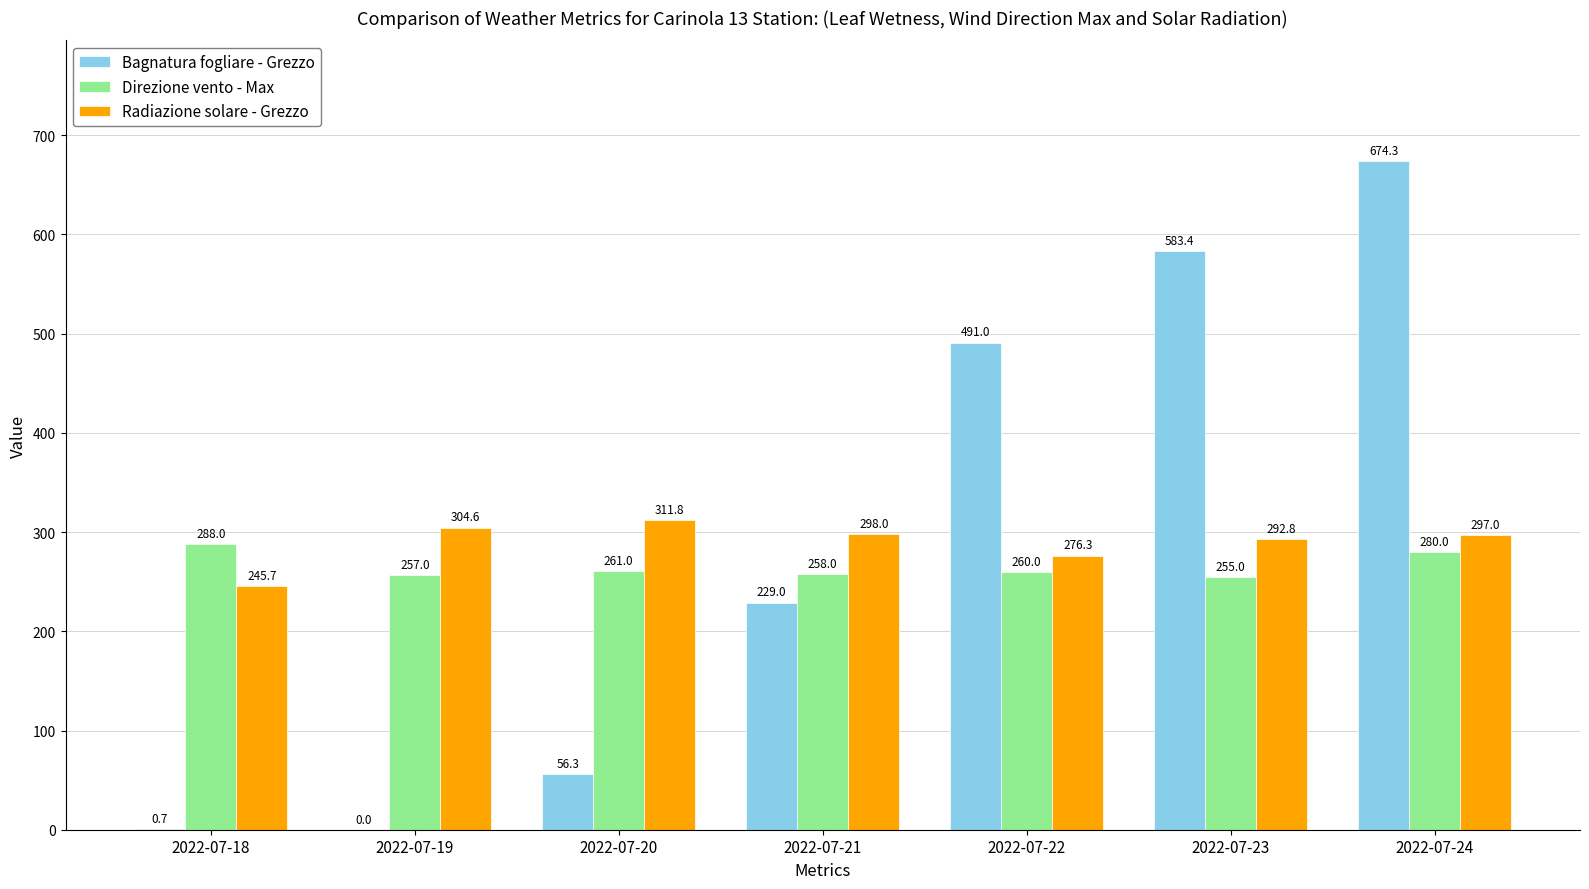

How many series are shown in this chart?

3